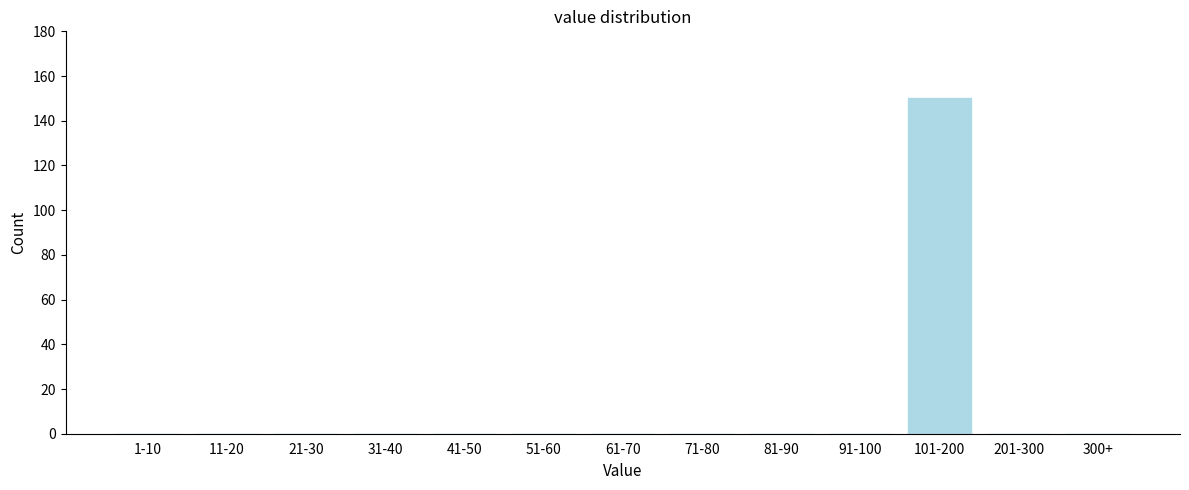

Reading left to right, list all the values displayed in this chart.

1-10=0	11-20=0	21-30=0	31-40=0	41-50=0	51-60=0	61-70=0	71-80=0	81-90=0	91-100=0	101-200=150	201-300=0	300+=0